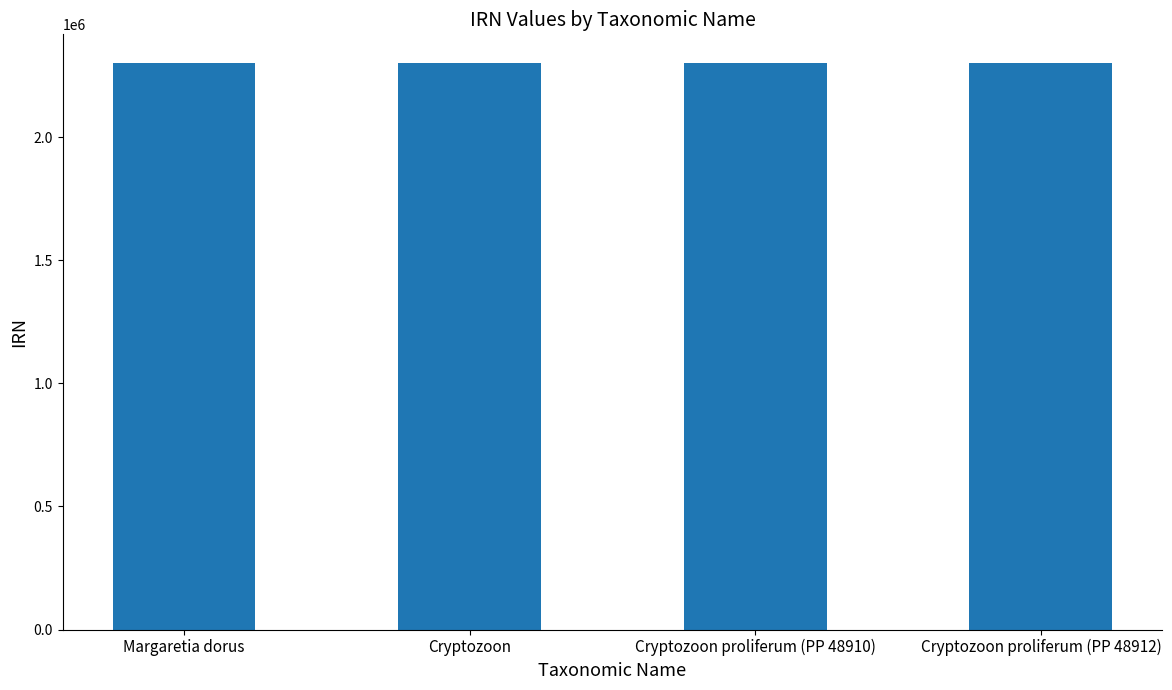

True or false: the data shows 2300888 at Cryptozoon.

True